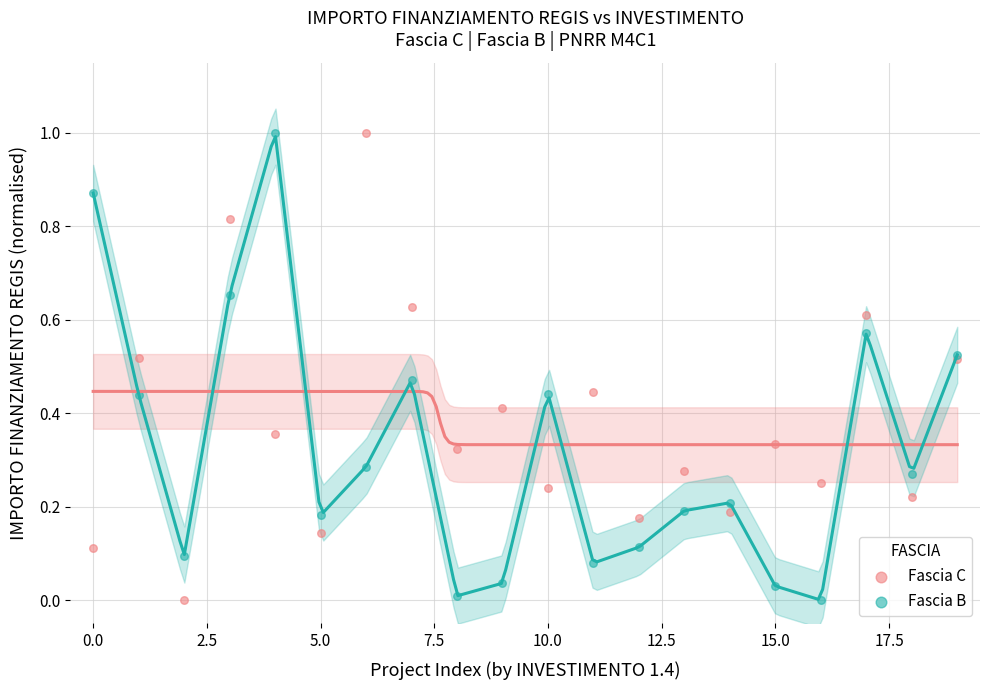

What are all the series names shown in the legend?

Fascia C, Fascia B